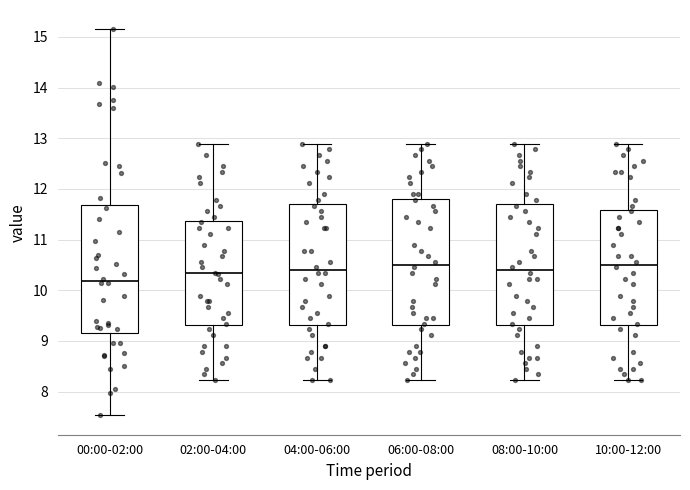

Where does the upper whisker of the box for 10:00-12:00 end on the y-axis? The values are not printed on the chart, so give them approximately, as read against the axis.

12.9